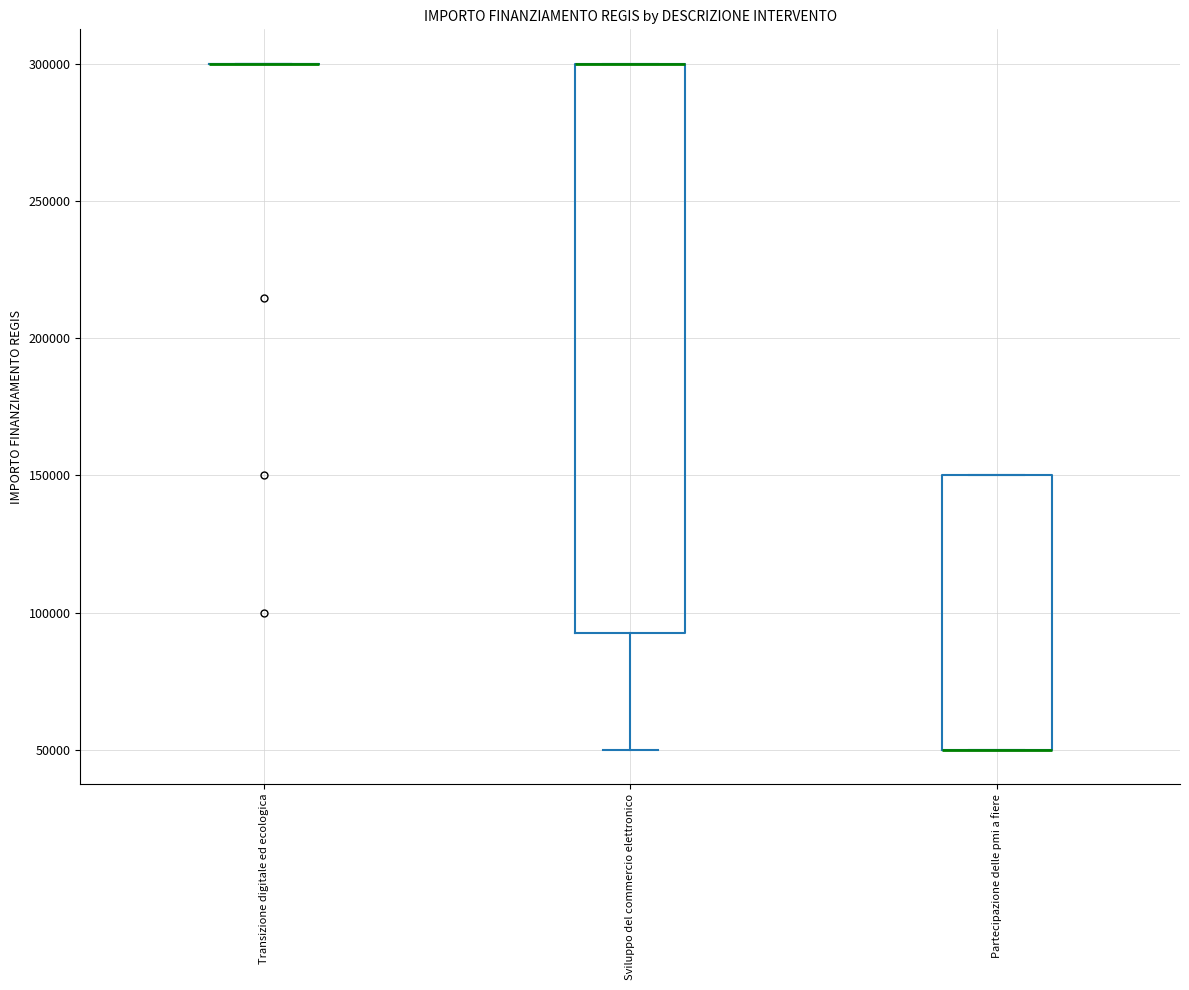

Comparing the boxes themselves (not the whiskers), which one is the tallest?

Sviluppo del commercio elettronico